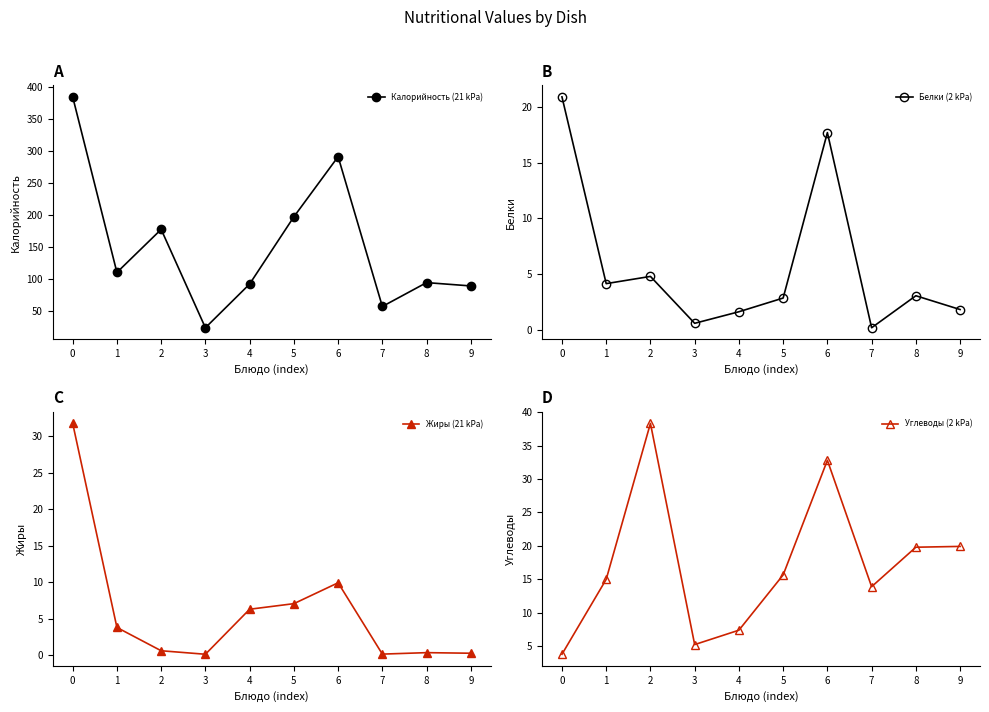

What is the value of the Калорийность (21 kPa) point at the 6th from the left?

197.5